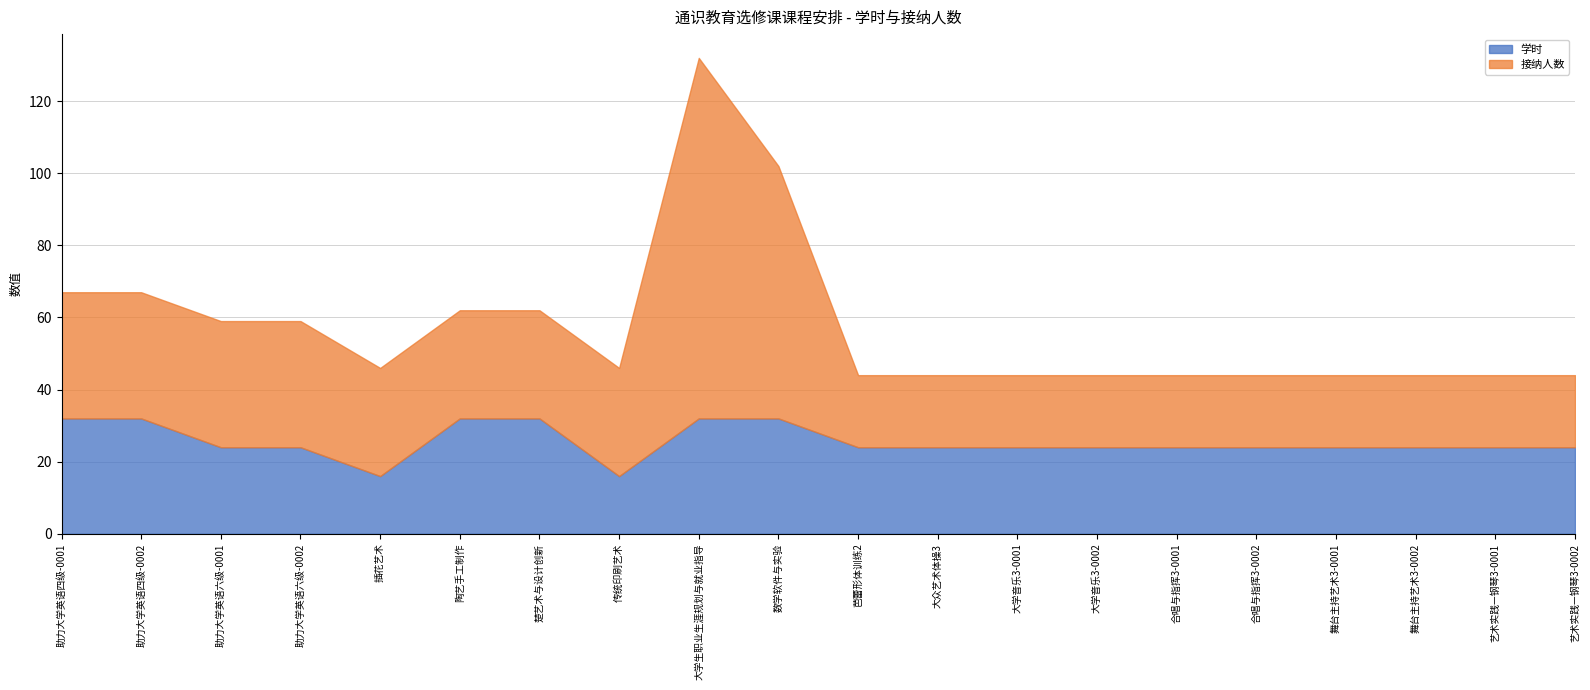

Rank the series by their maximum value, from highest to lowest.

接纳人数, 学时